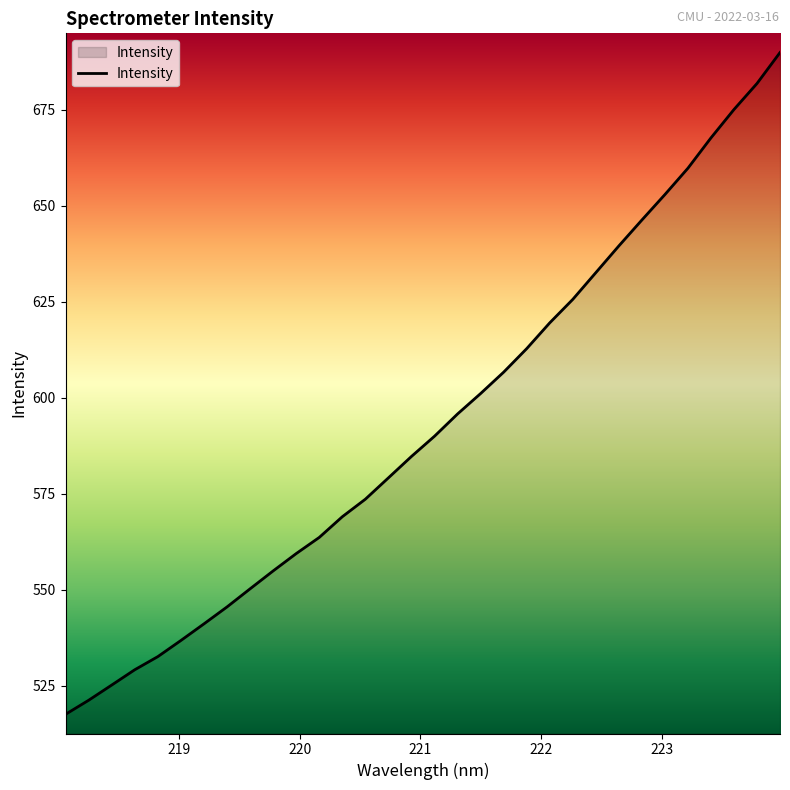

What is the sum of all values?

18981.1